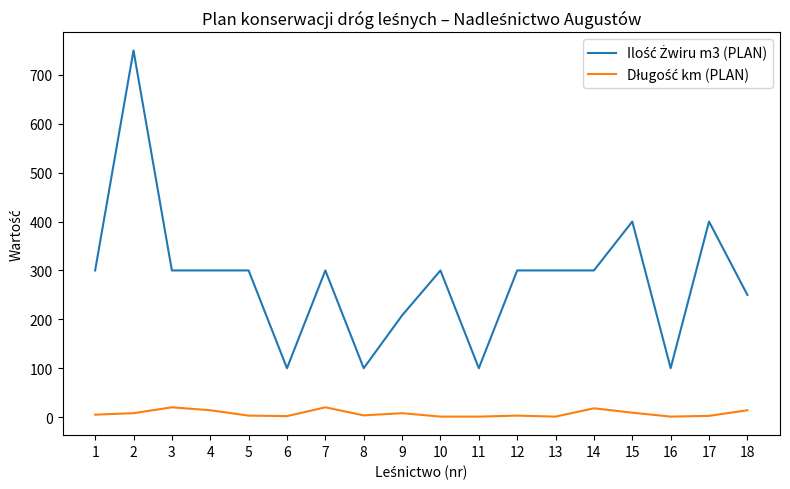

What is the total value across all series at 3?

320.0